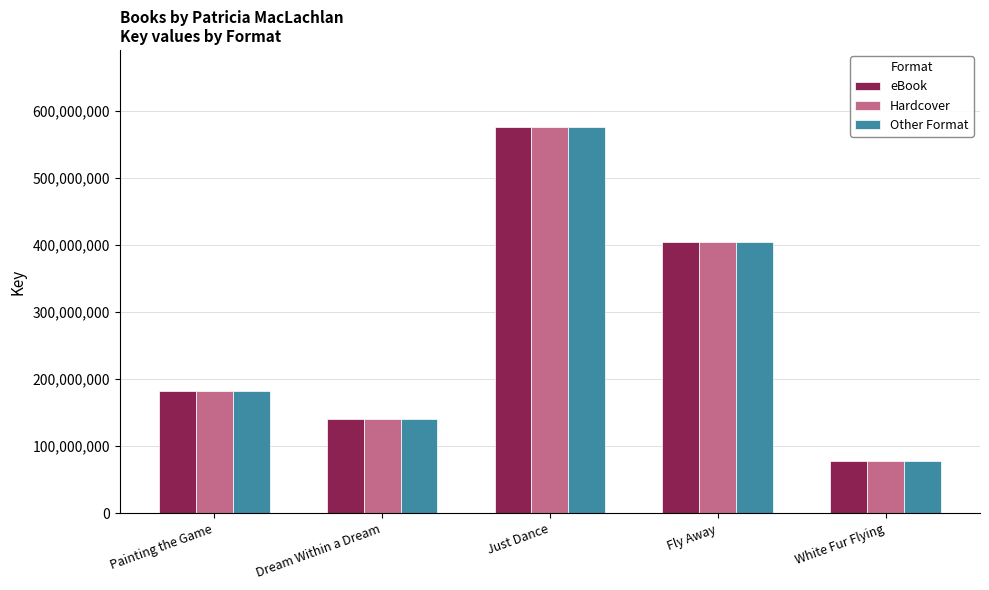

At which label does eBook reach its minimum?

White Fur Flying